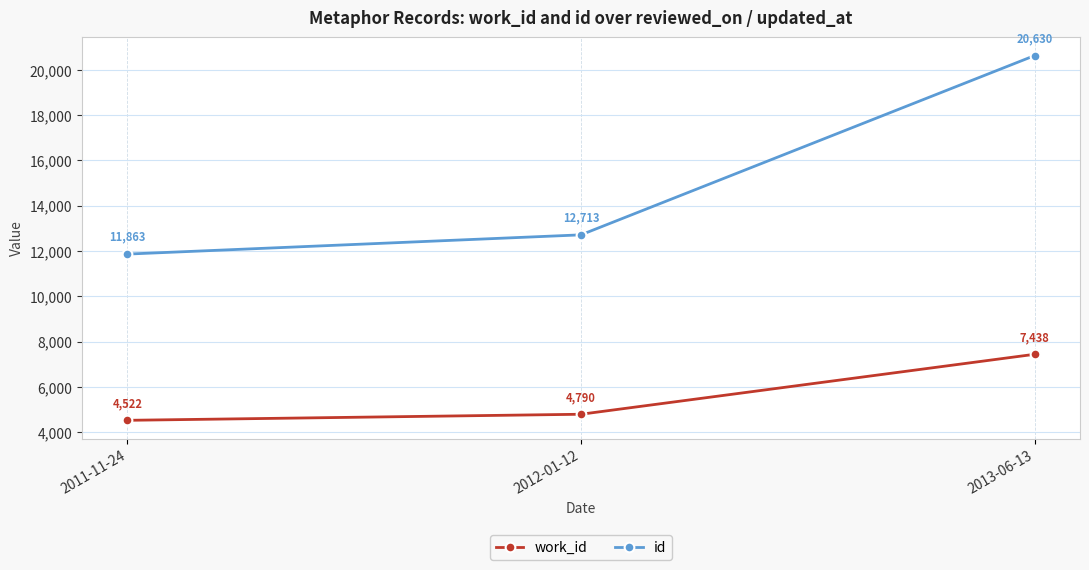

How many lines are shown in the chart?

2